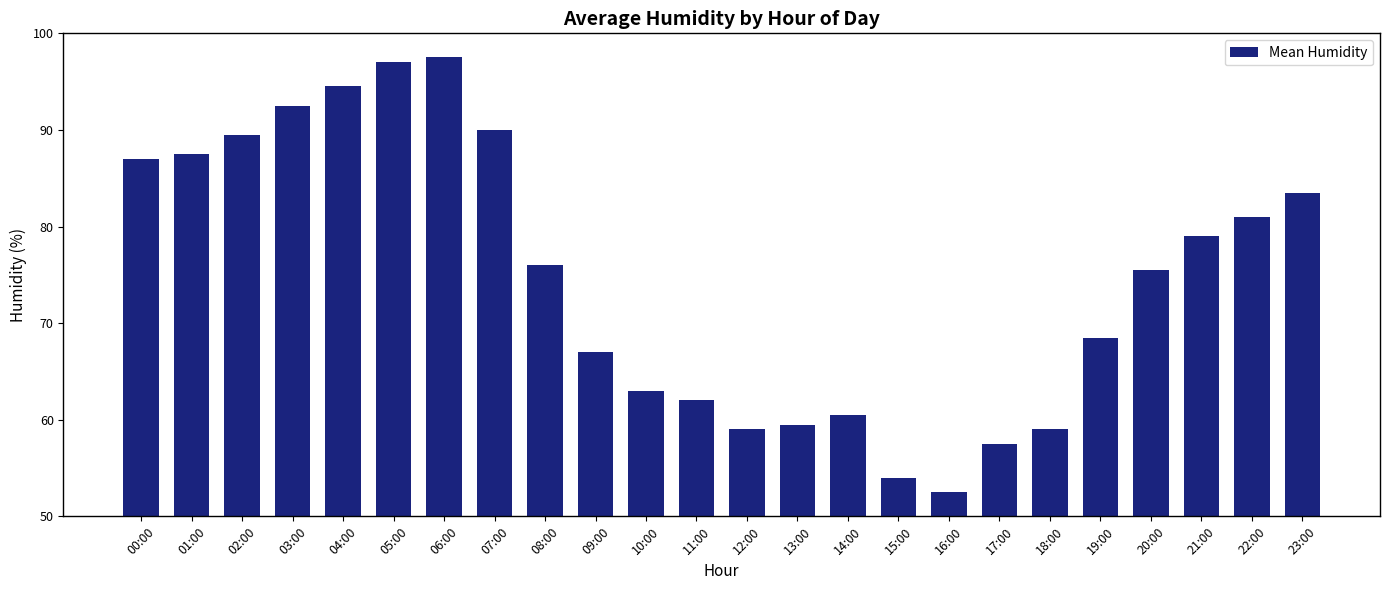

What is the label of the 21st bar from the right?

03:00